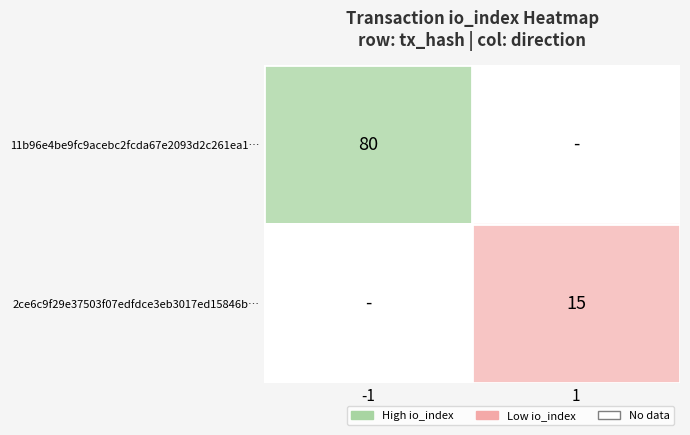

The 2ce6c9f29e37503f07edfdce3eb3017ed15846b… series shows 26 at 1. True or false?

False